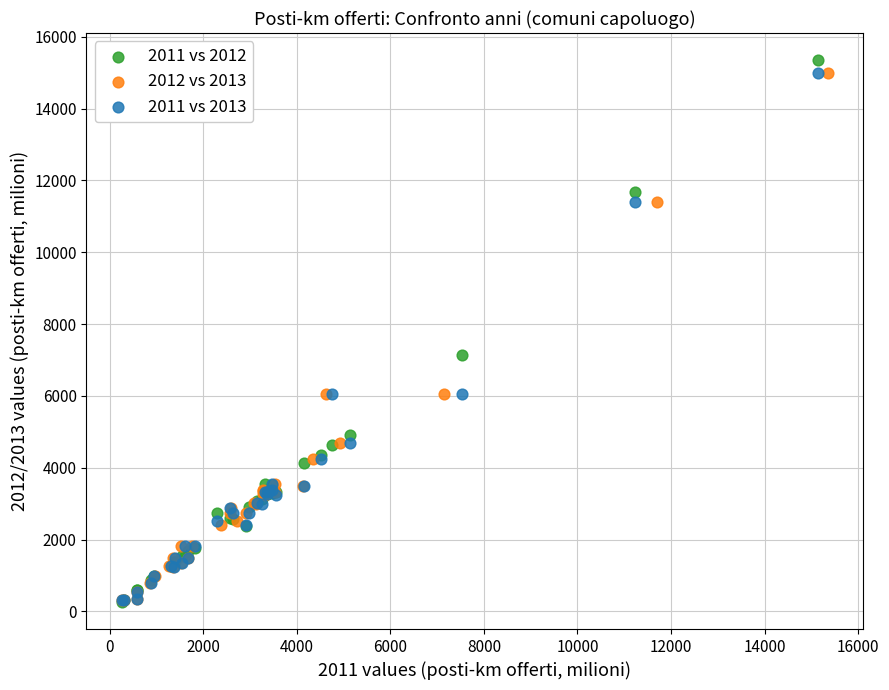

What are all the series names shown in the legend?

2011 vs 2012, 2012 vs 2013, 2011 vs 2013